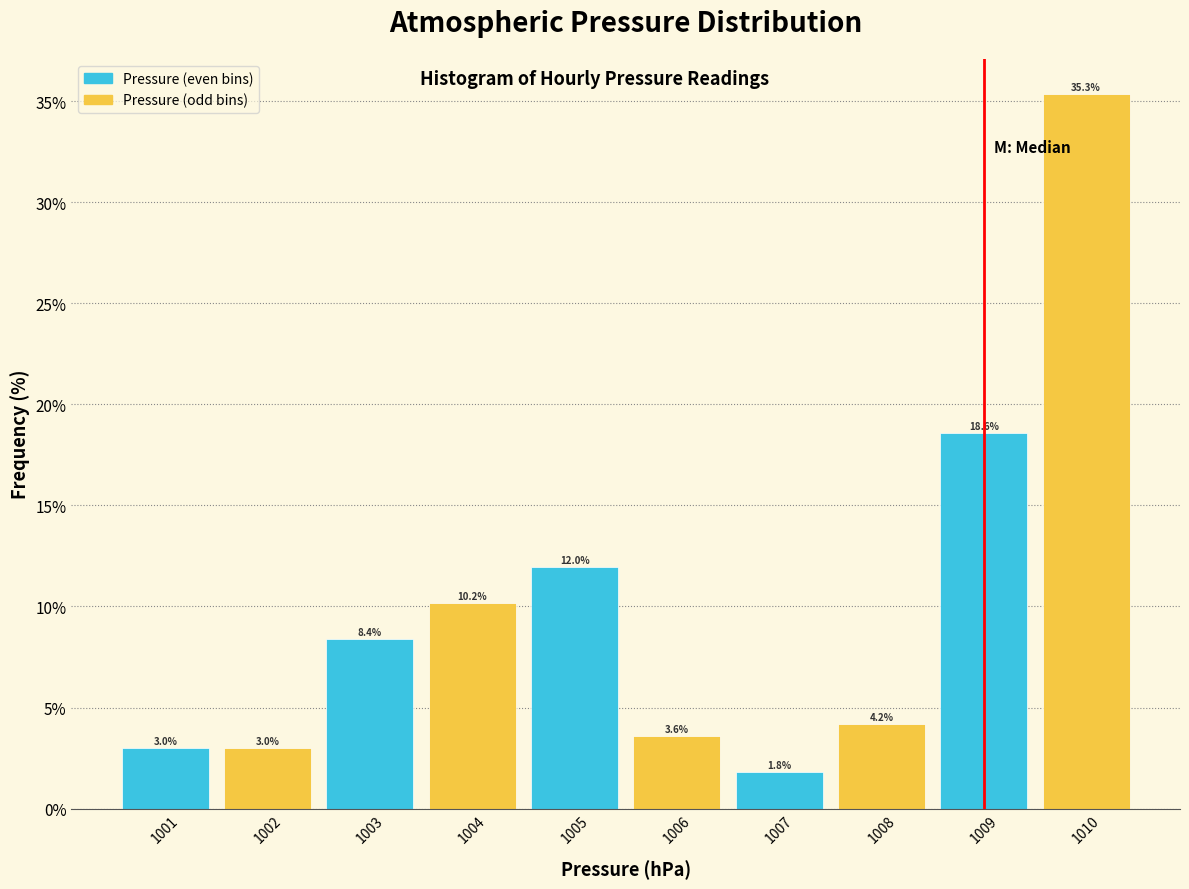

Over which range of the x-axis is the bar tallest?

1009.5 to 1010.5